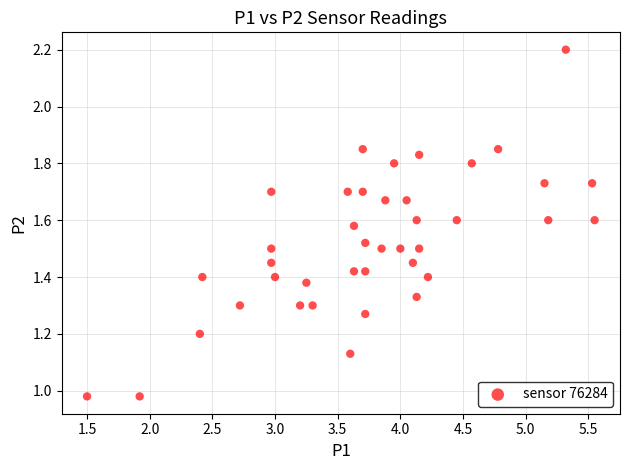

What is the range of X values (max minus min)?

4.0